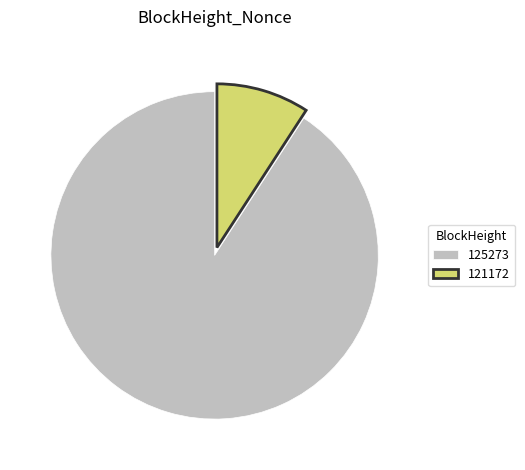

Rank the categories by value from highest to lowest.

125273, 121172